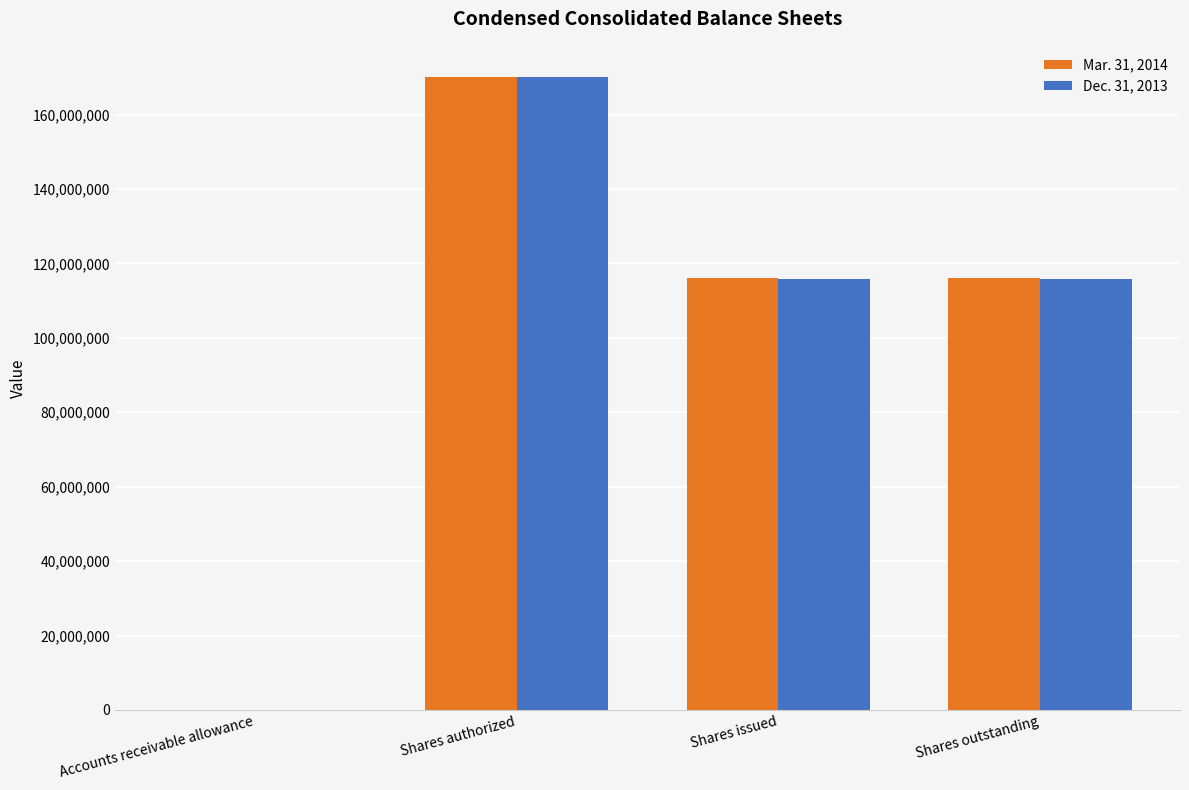

Where does the Mar. 31, 2014 series first go above 115995974?

Shares authorized